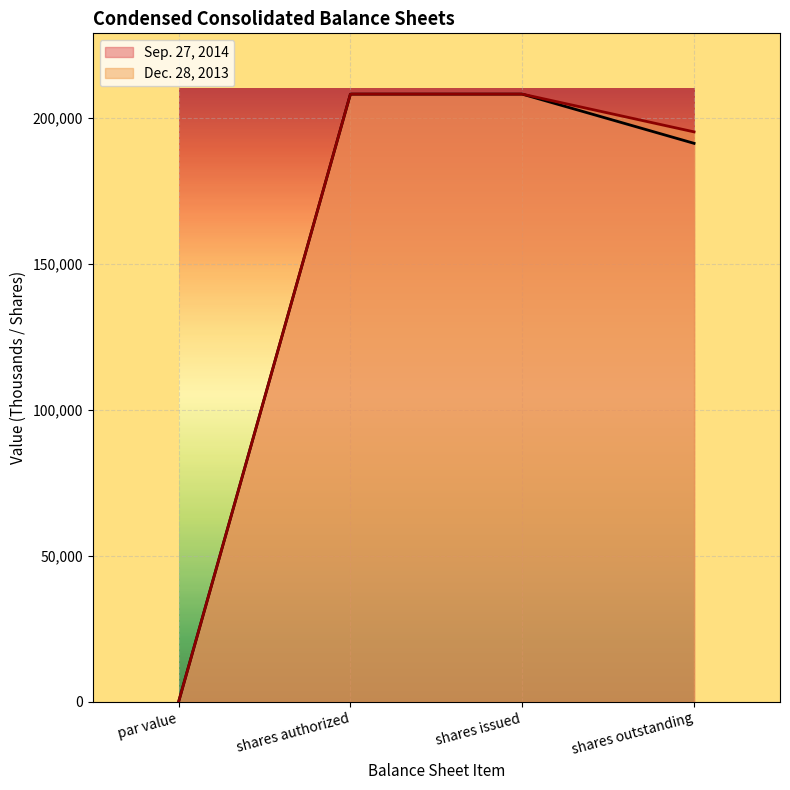

True or false: Dec. 28, 2013 and Sep. 27, 2014 intersect in this chart.

False